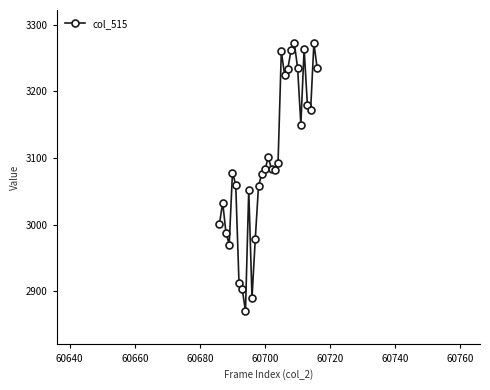

True or false: there are more than 2 points higher than both neighbors.

True